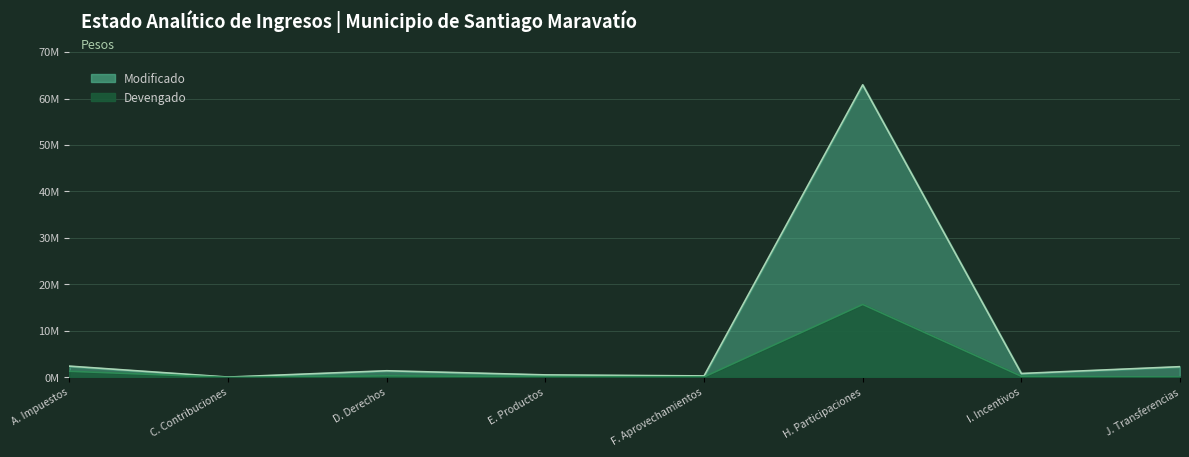

What is the difference between the maximum and second lowest values in the Devengado series?

15623355.9